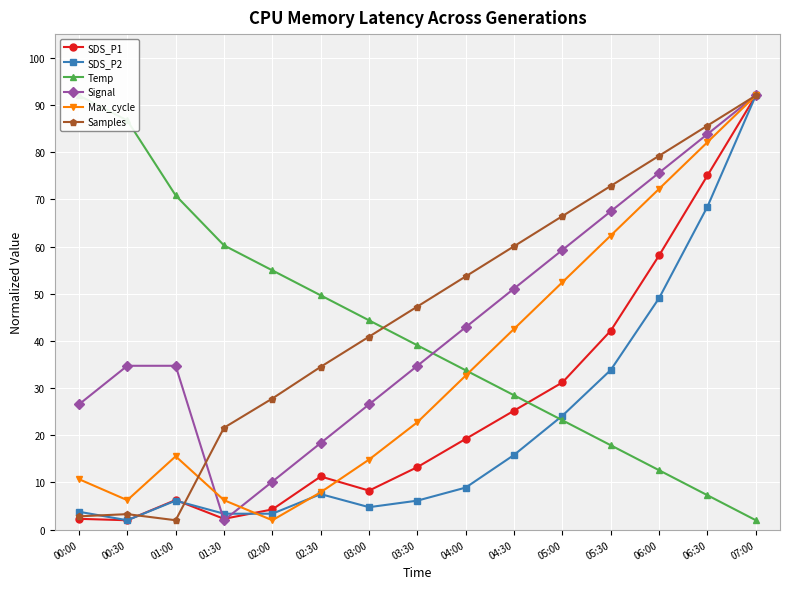

Where does the SDS_P2 series first go above 7?

02:30